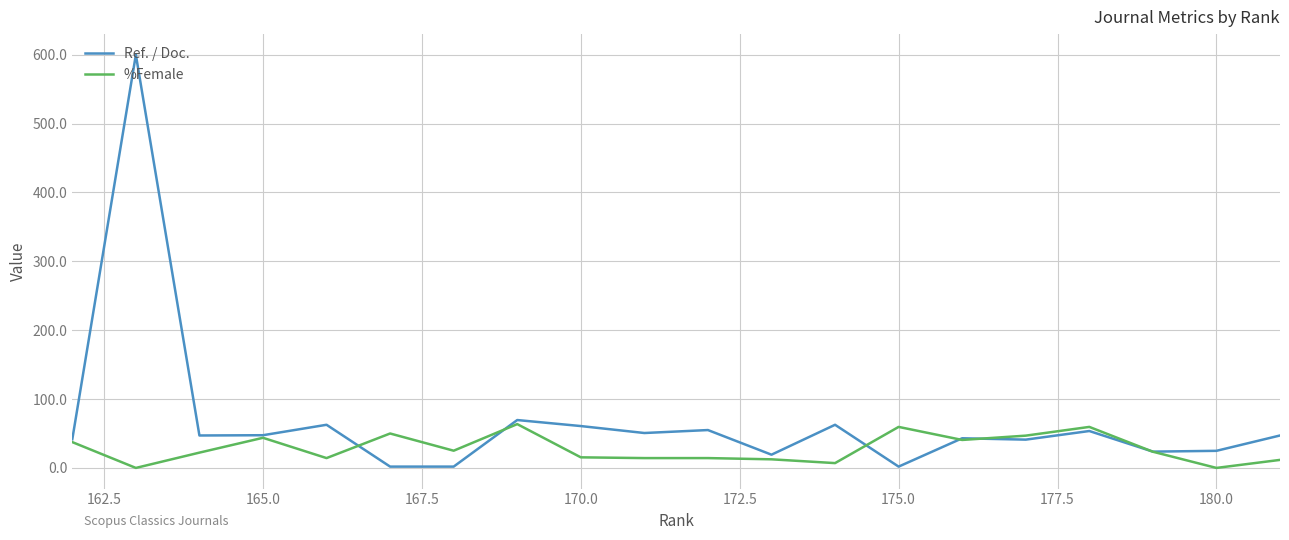

How many lines are shown in the chart?

2